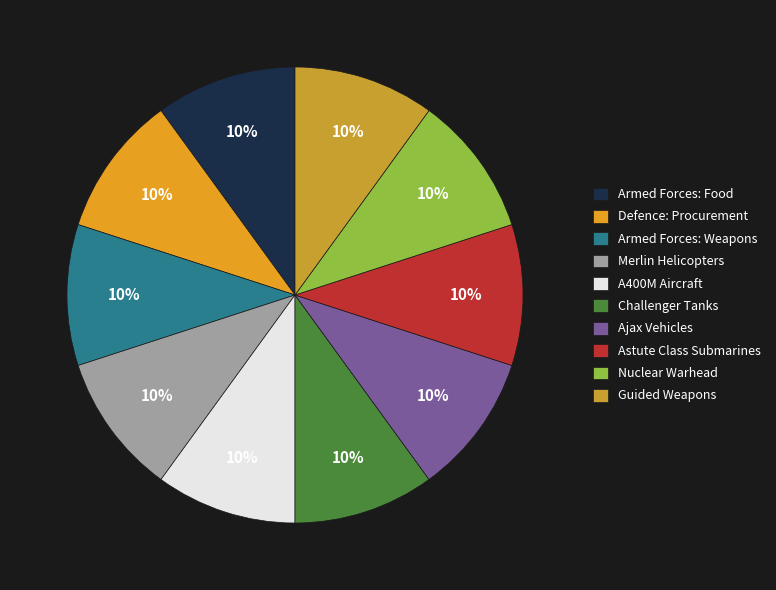

Is it true that Astute Class Submarines is 1% of the pie?

False